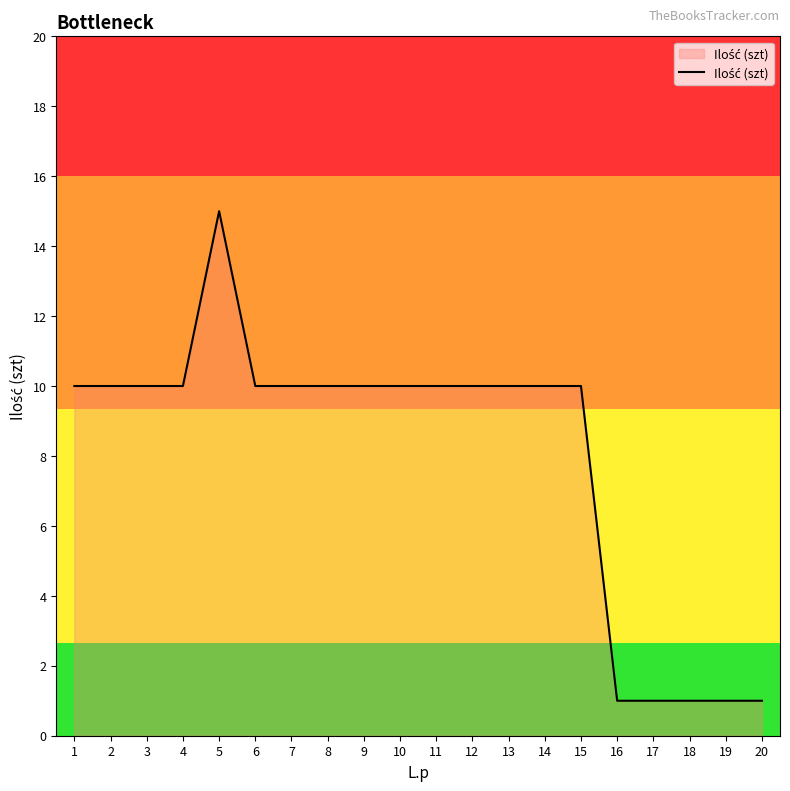

What is the minimum value shown in the chart?

1